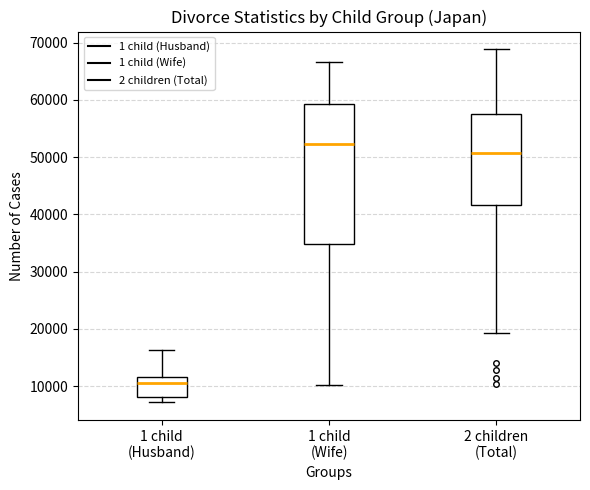

Reading left to right, read every box against the y-axis: the position of its median line, the range the box covers, and the ends of its whiskers. The values are not printed on the chart, so give them approximately, as read against the axis.

1 child (Husband): median 11000, box 8000 to 12000, whiskers 7000 to 16000
1 child (Wife): median 52000, box 35000 to 59000, whiskers 10000 to 67000
2 children (Total): median 51000, box 42000 to 58000, whiskers 19000 to 69000